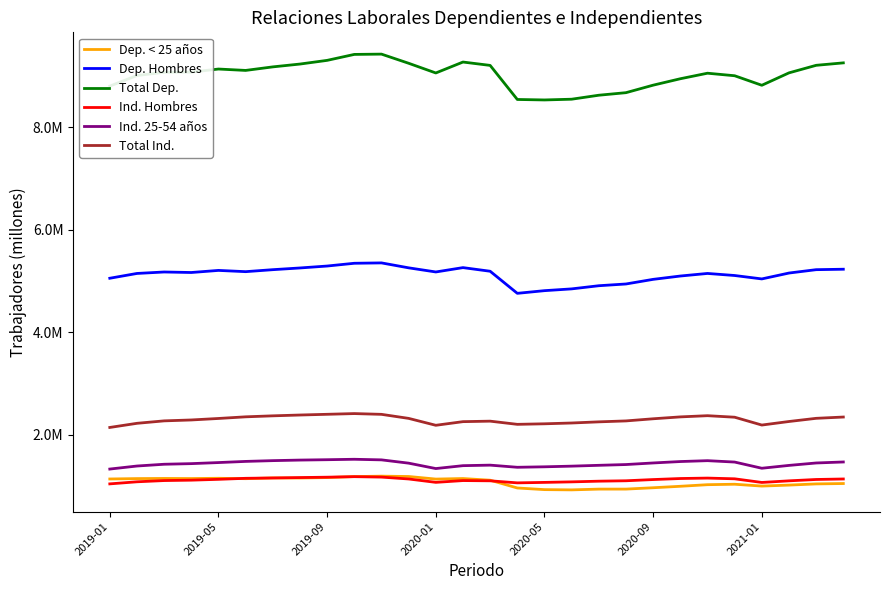

Does the chart have visible grid lines?

No